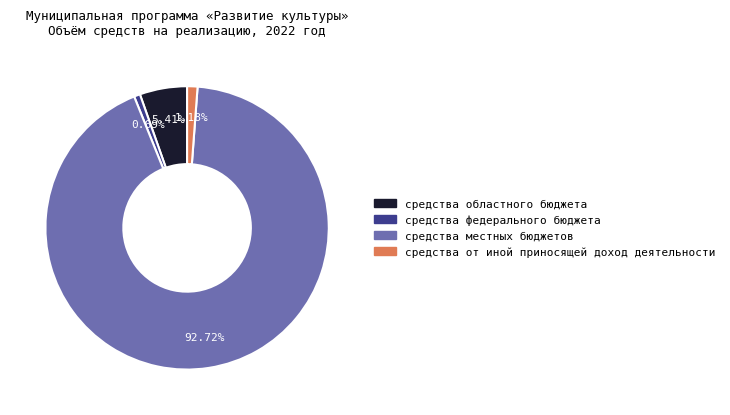

What is the largest slice in the pie chart?

средства местных бюджетов